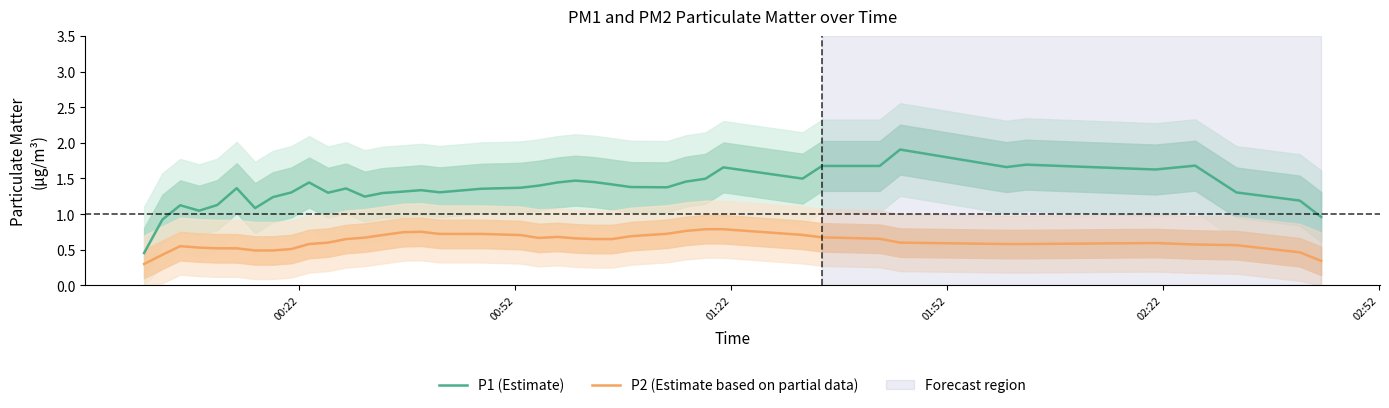

True or false: P2 (Estimate based on partial data) and P1 (Estimate) intersect in this chart.

False